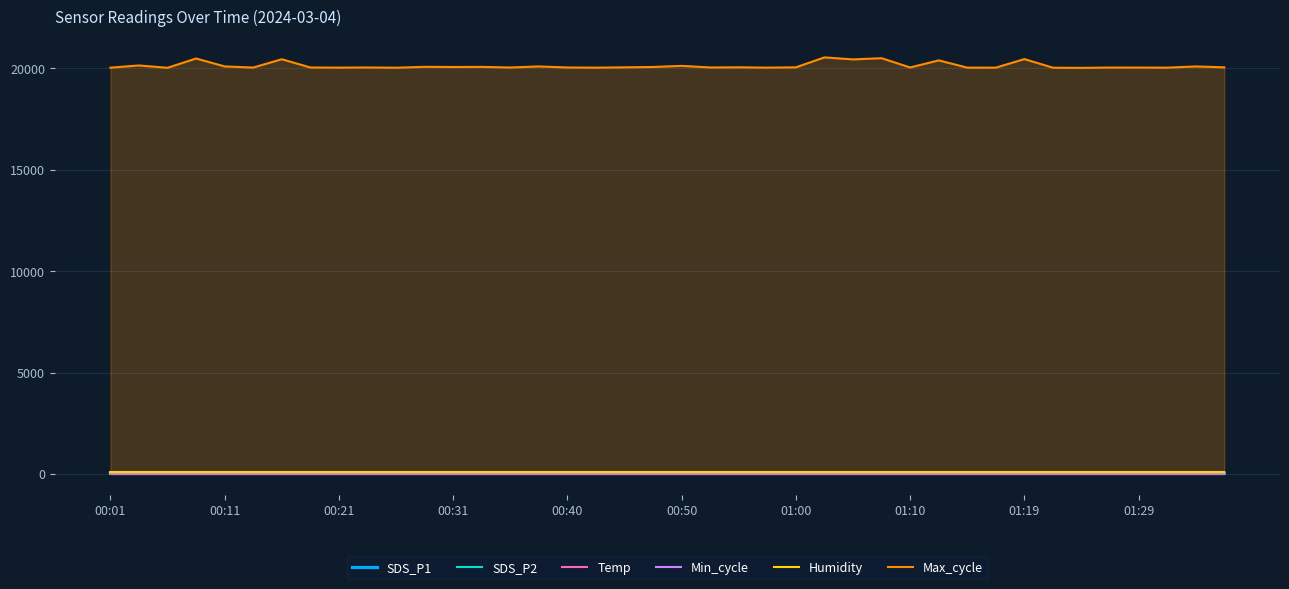

True or false: Max_cycle and Humidity intersect in this chart.

False